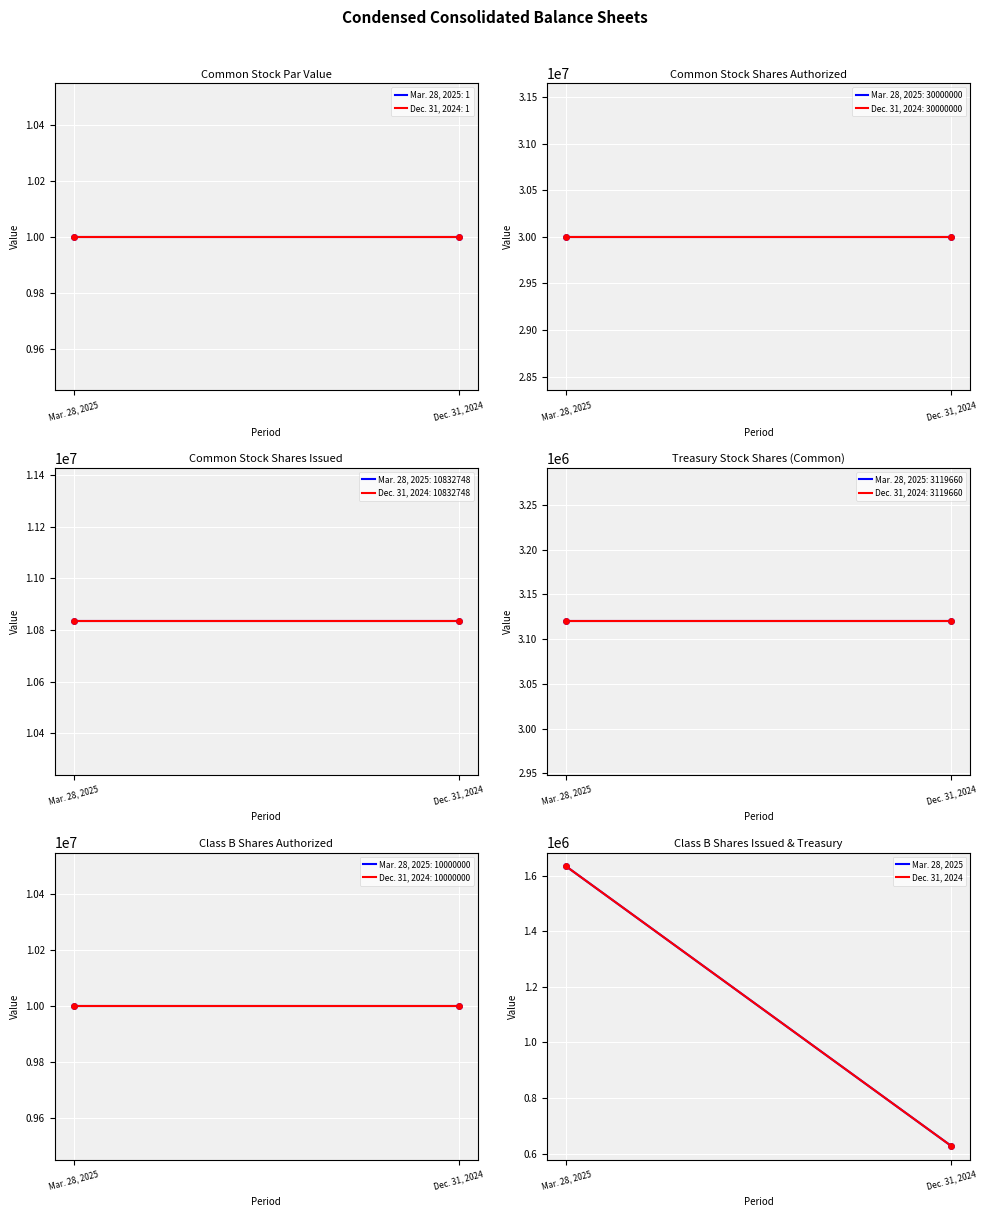

At which category is the sum across all series the highest?

Mar. 28, 2025